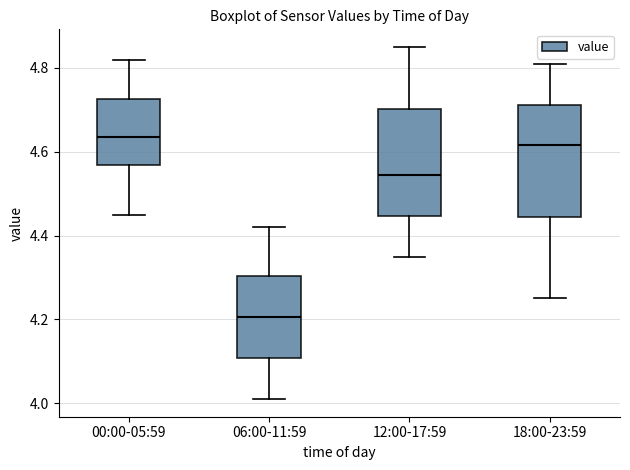

Where does the upper whisker of the box for 06:00-11:59 end on the y-axis? The values are not printed on the chart, so give them approximately, as read against the axis.

4.42